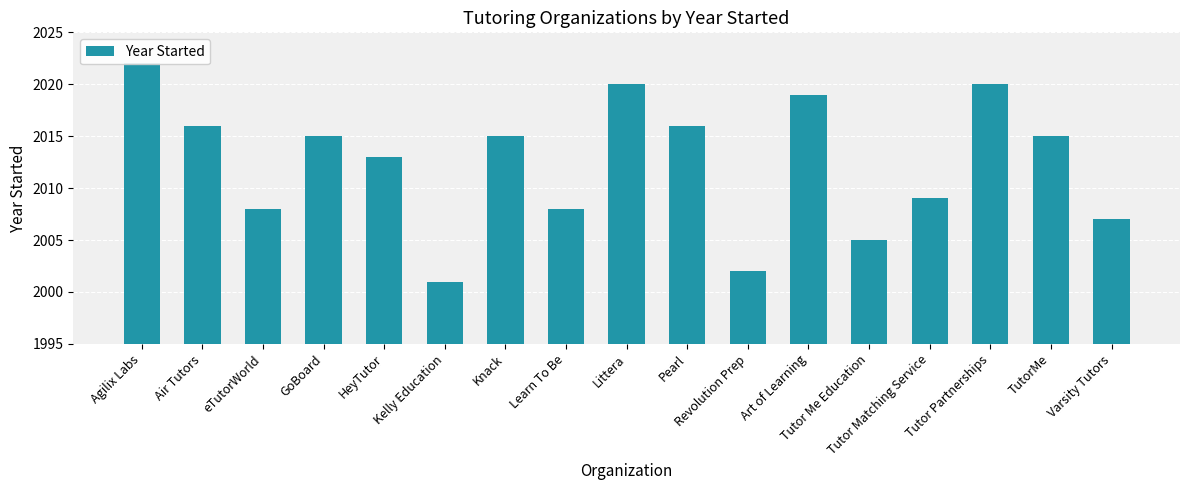

What is the difference between the second highest and second lowest values?

18